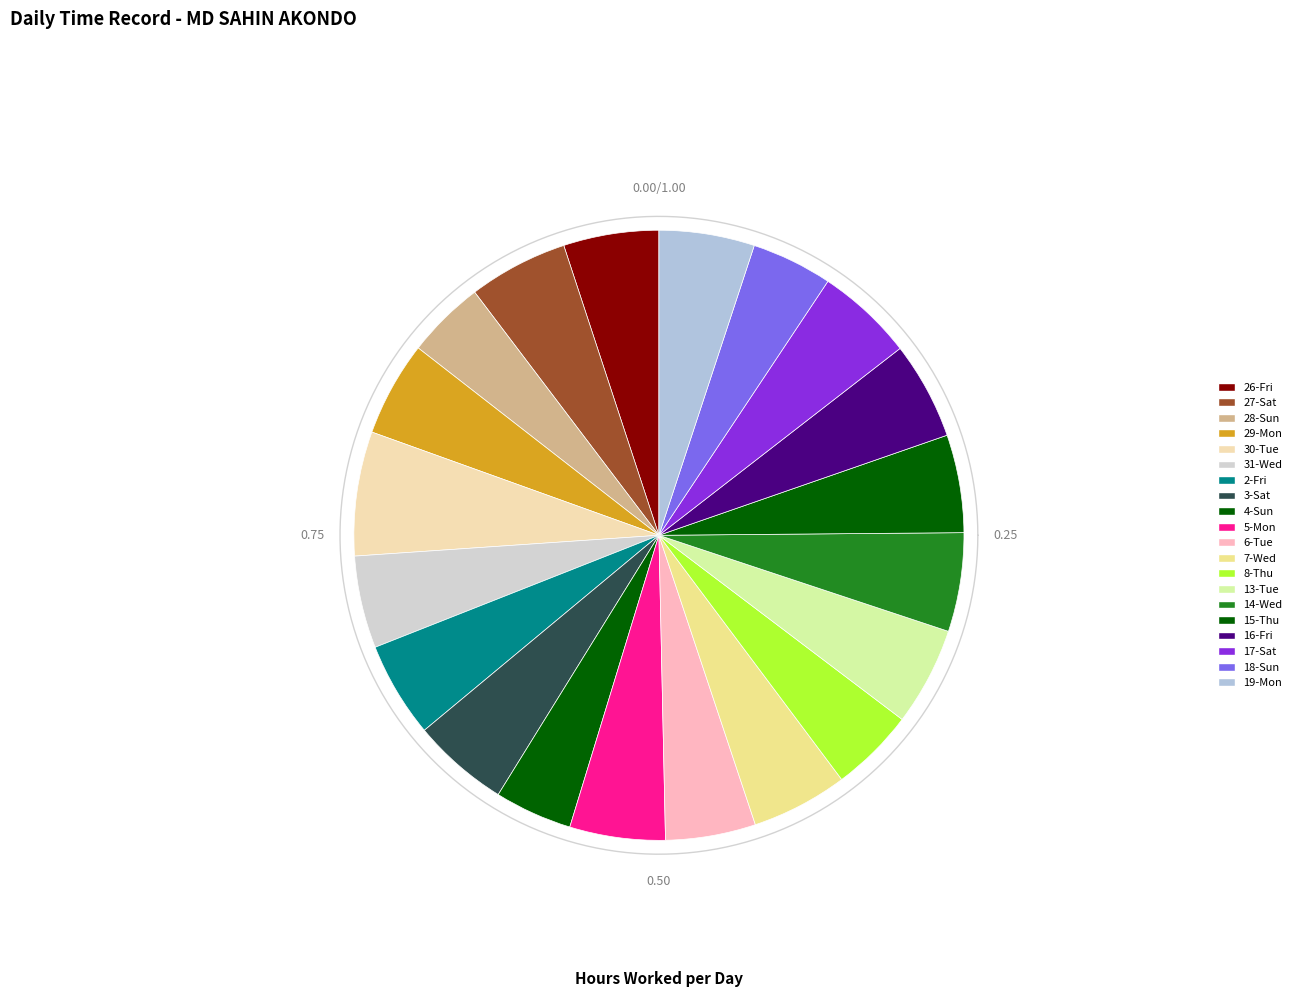

What is the smallest slice in the pie chart?

4-Sun